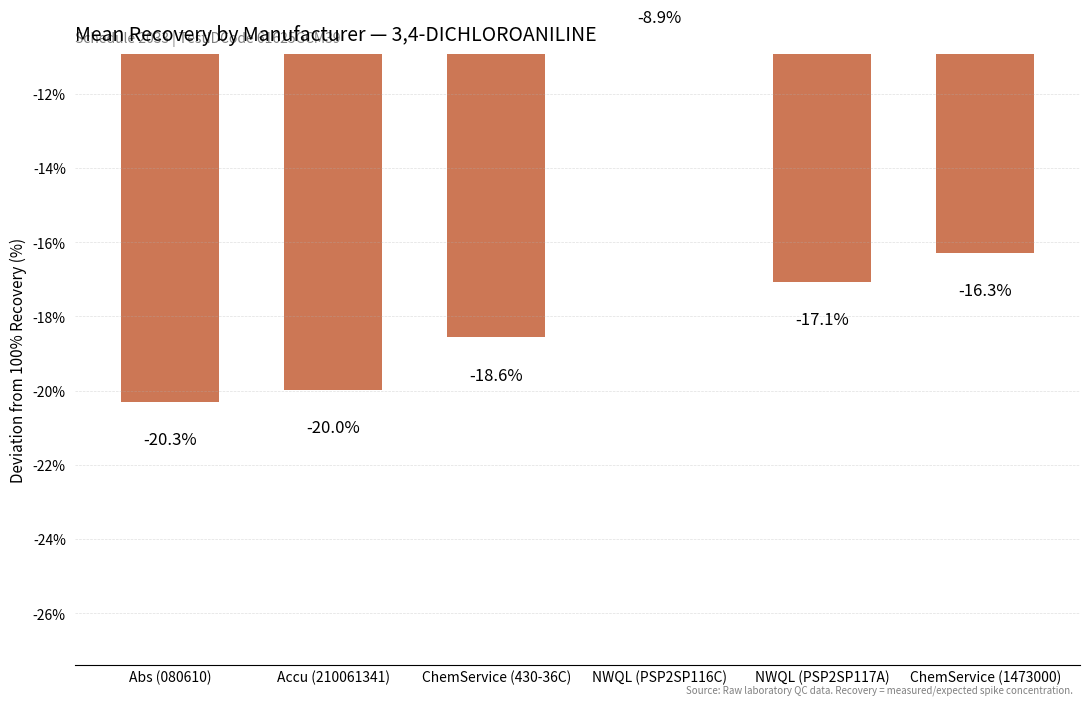

Read the value at ChemService (1473000).

-16.3